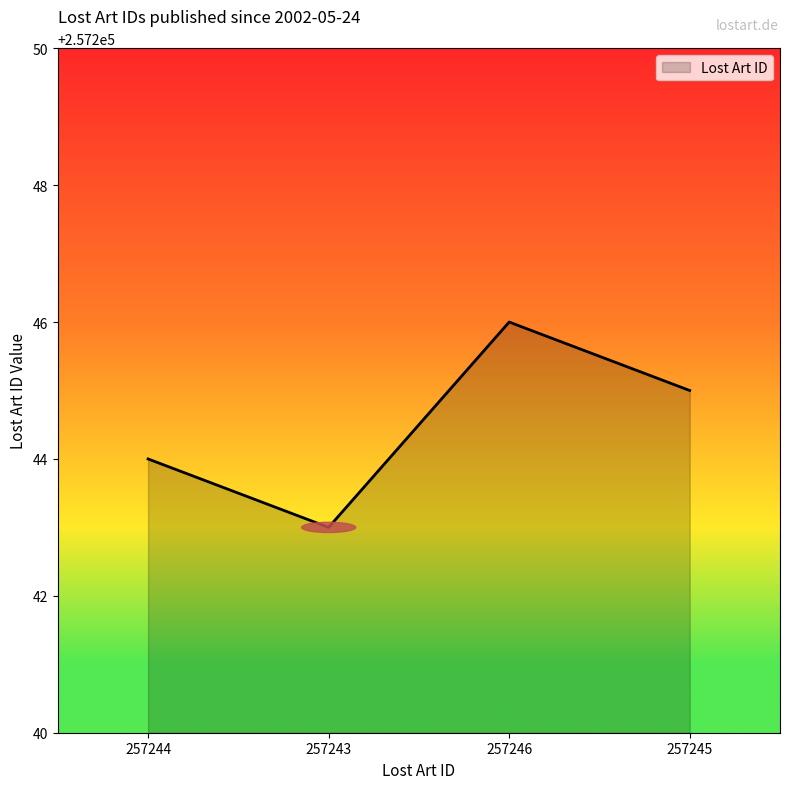

At which category does the data reach its first local peak?

257246